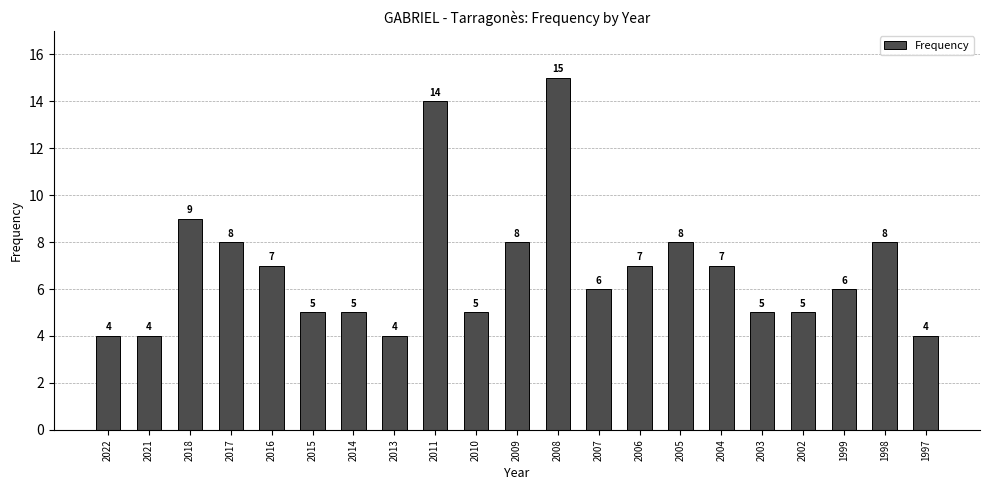

What is the value of the 20th bar from the left?

8